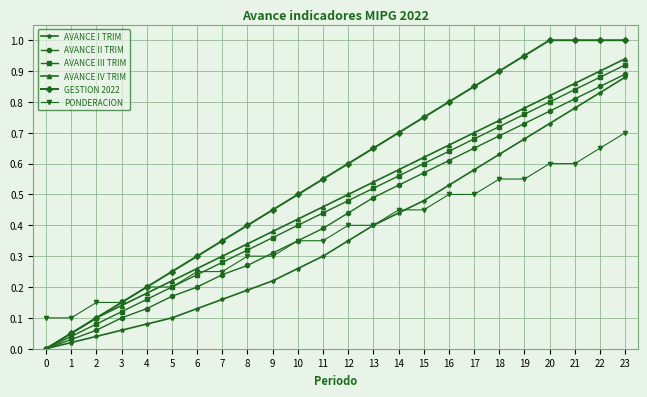

At which category is the sum across all series the highest?

23